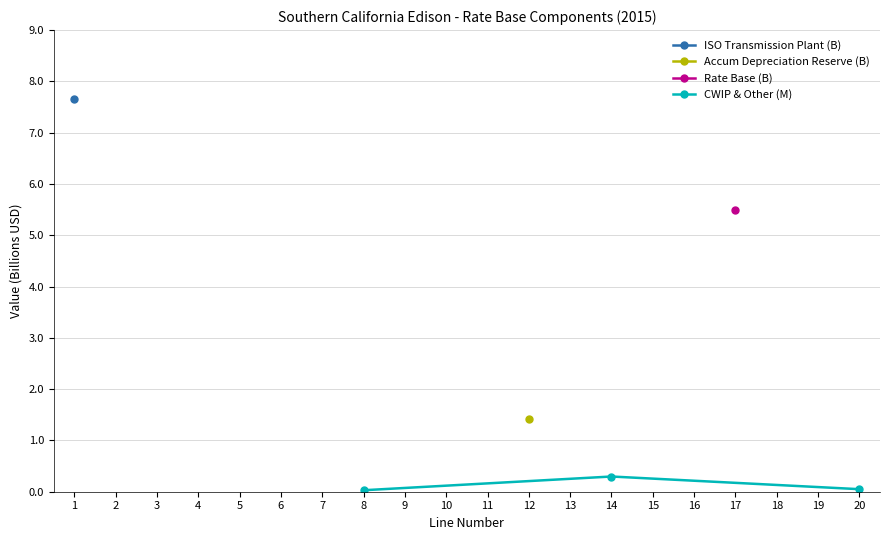

Which category has the highest value in the CWIP & Other (M) series?

14